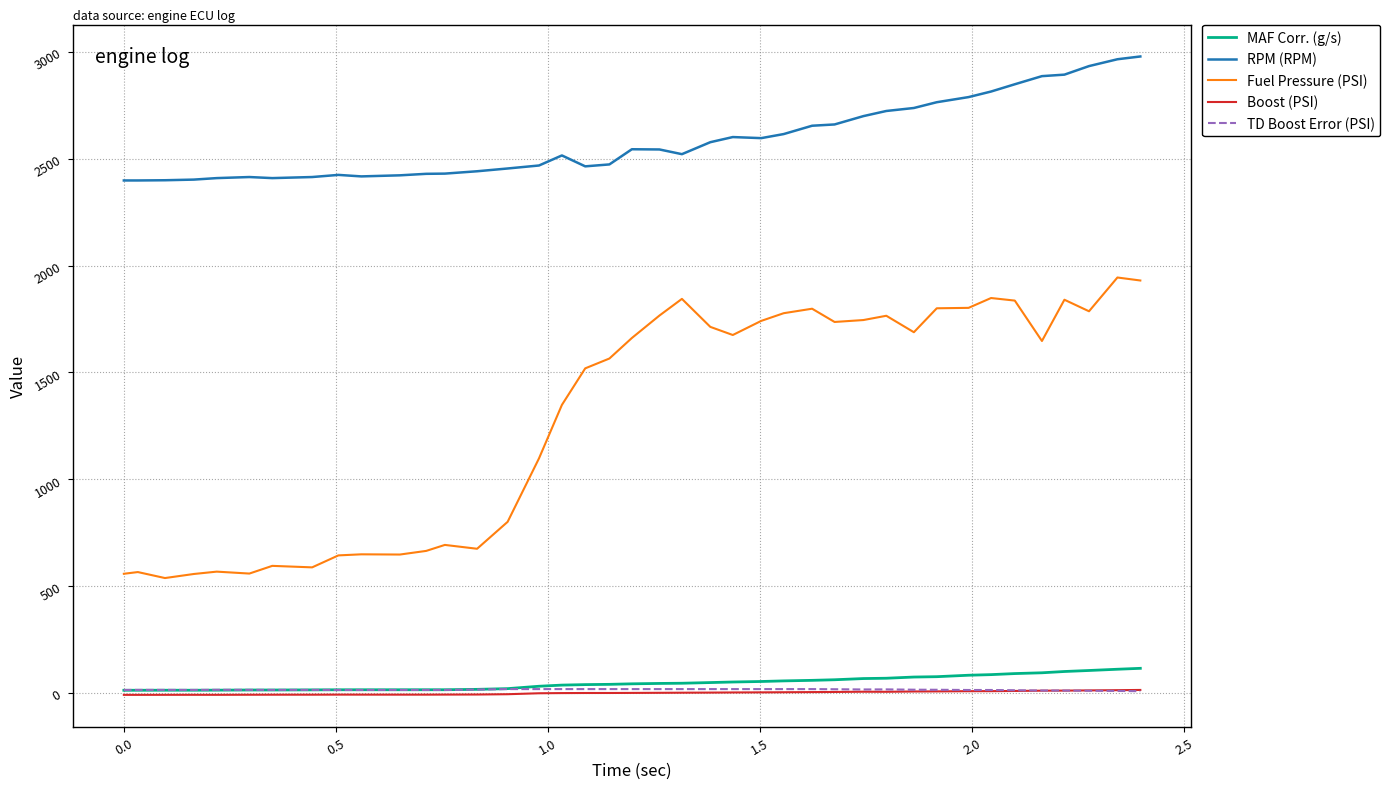

Which series has the largest total across all categories?

RPM (RPM)